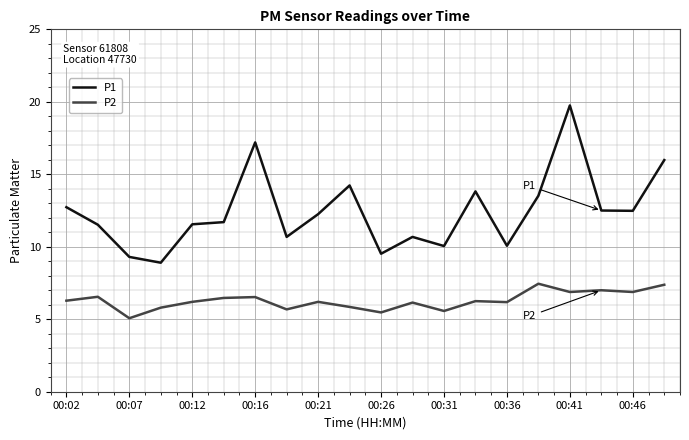

True or false: P2 and P1 intersect in this chart.

False